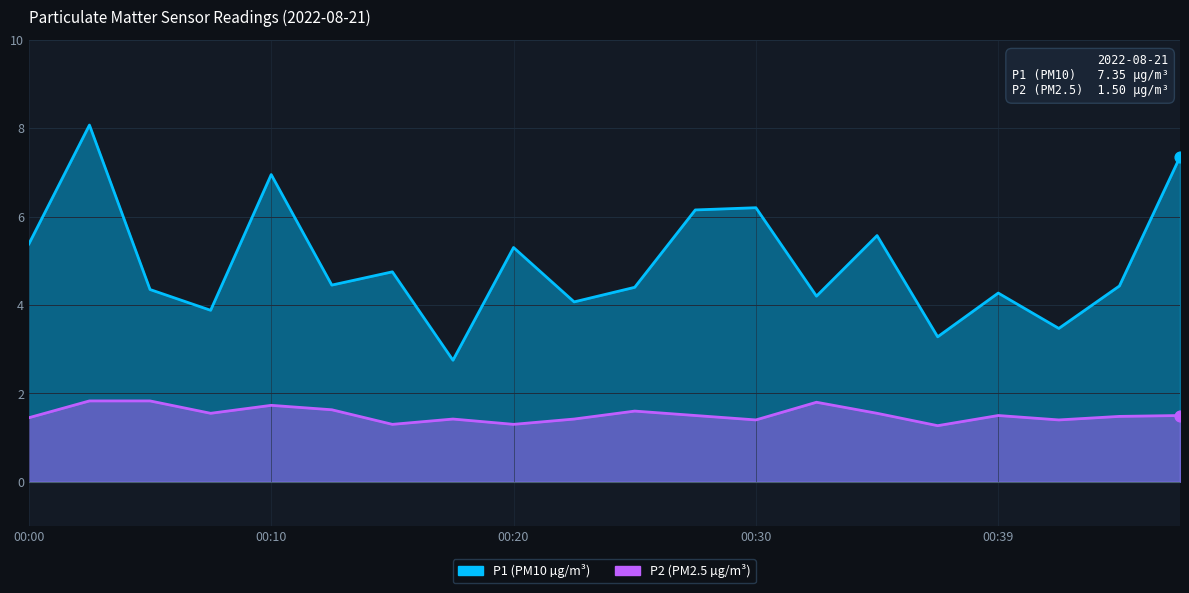

Which series contains the lowest Y value?

P2